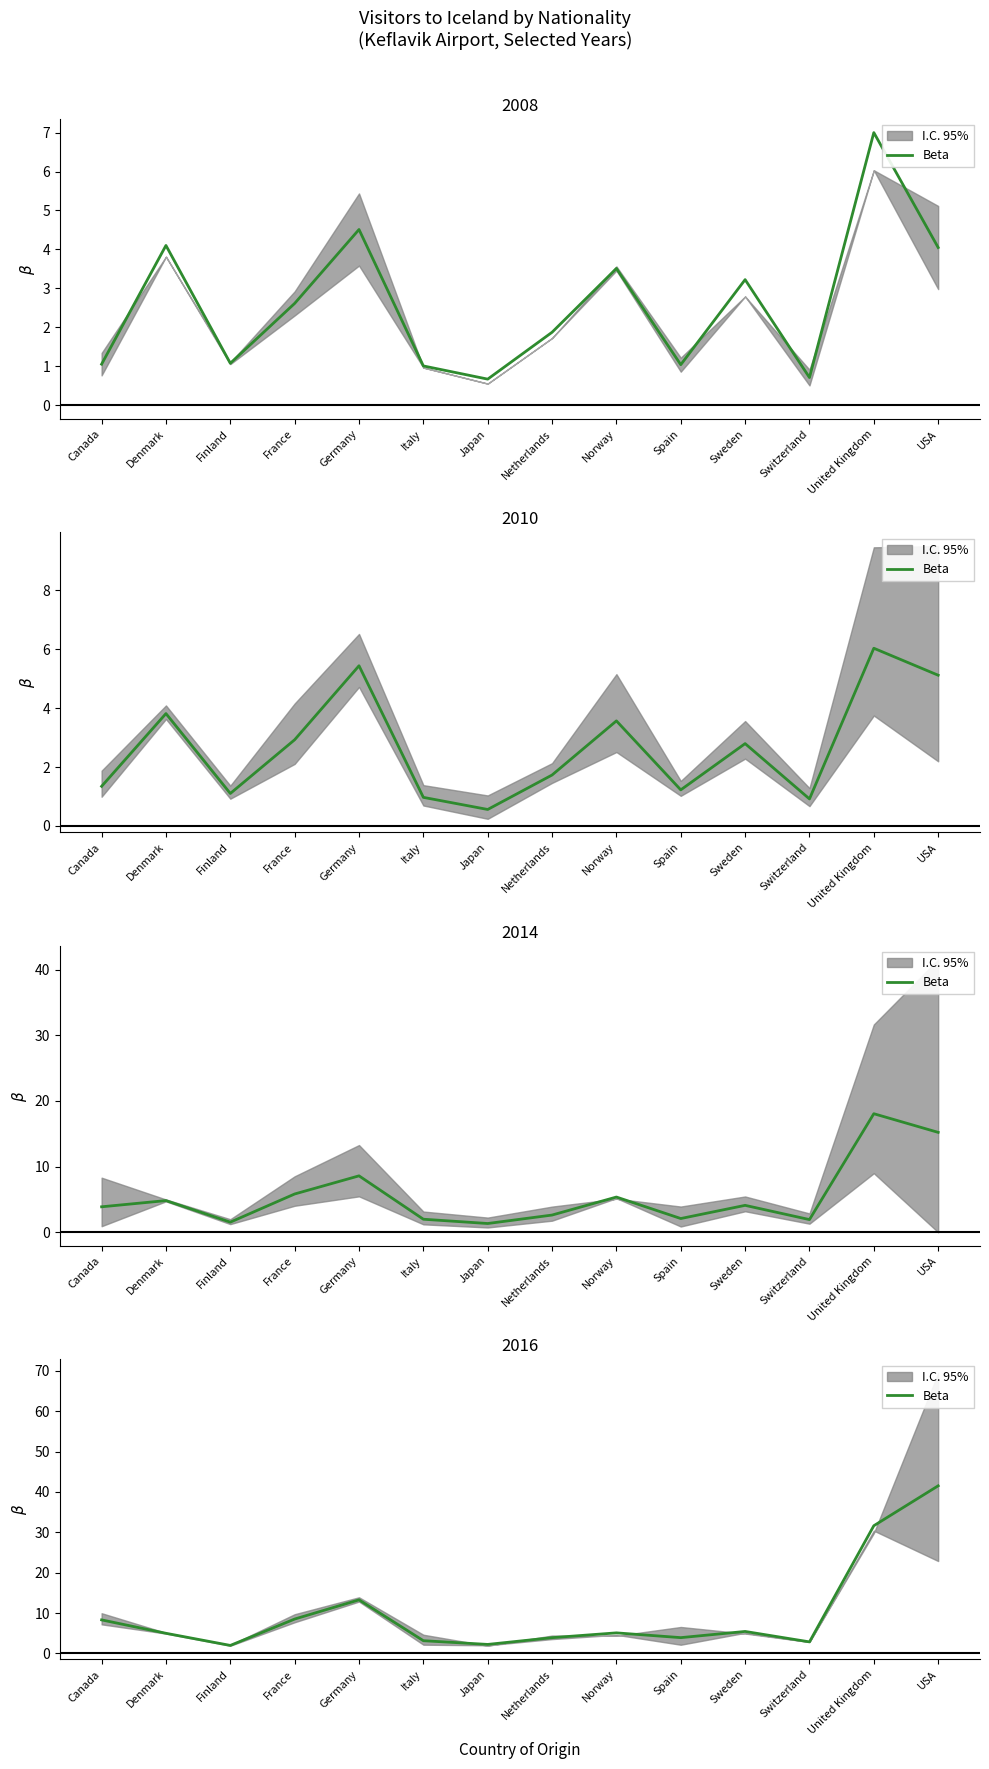

List the labels in order of value, smallest first.

Finland, Japan, Switzerland, Italy, Netherlands, Spain, Denmark, Norway, Sweden, Canada, France, Germany, United Kingdom, USA